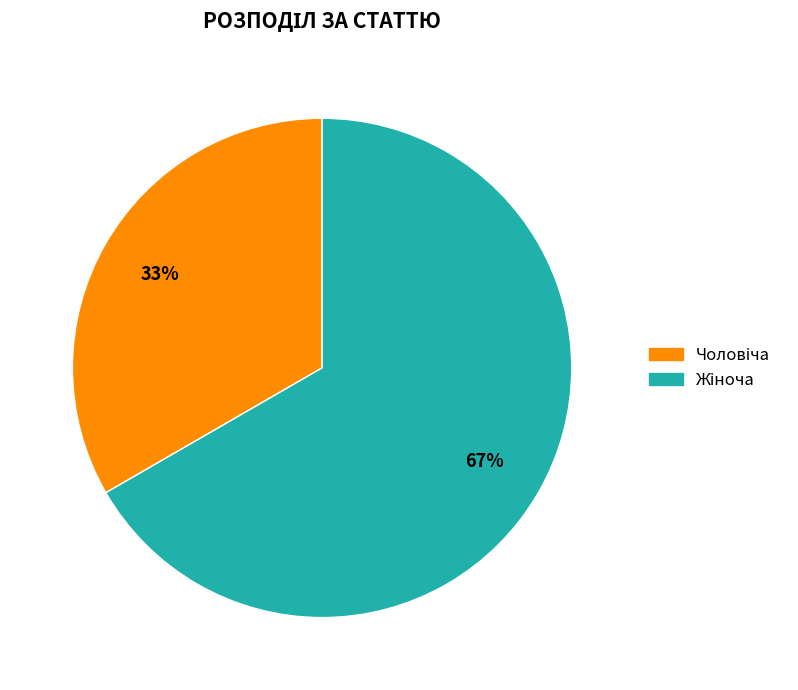

Does any single category account for the majority?

Yes